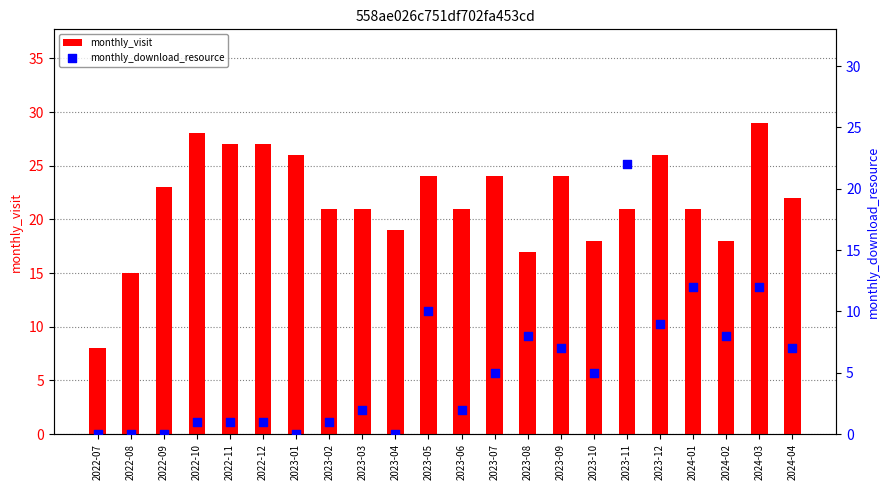

Which series has the largest total across all categories?

monthly_visit